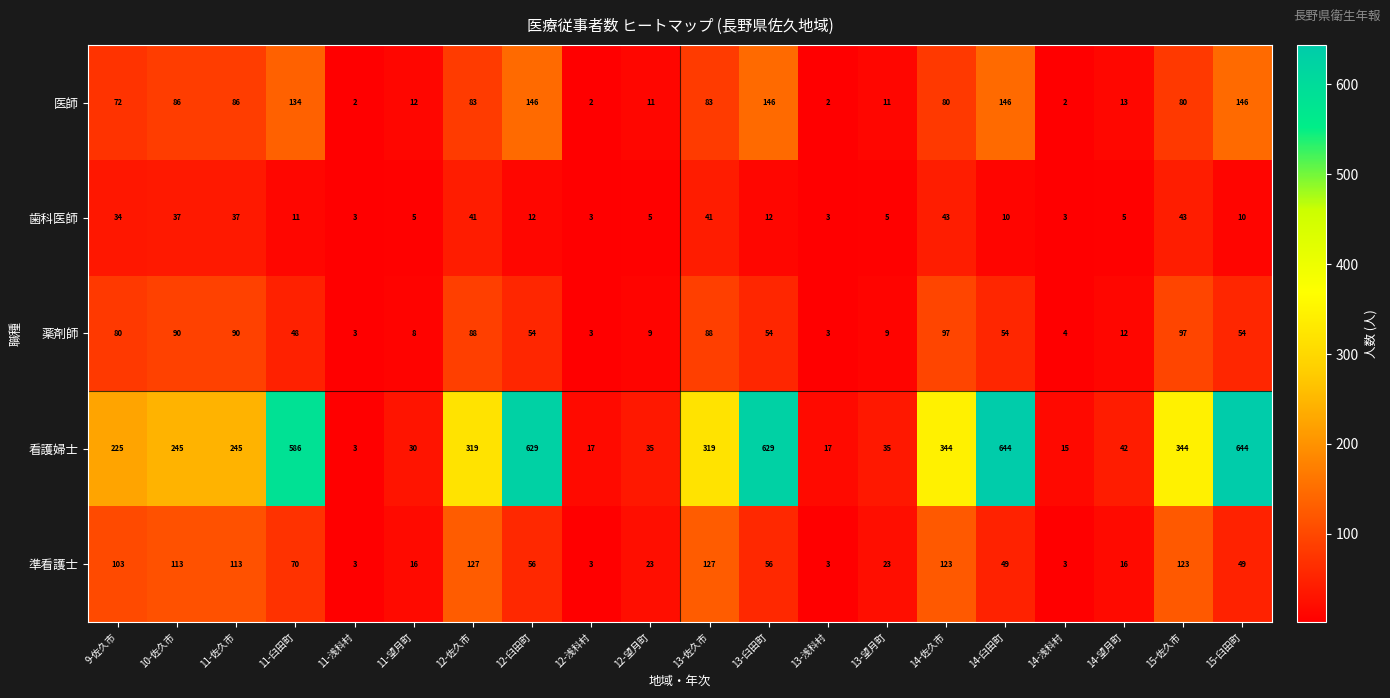

At how many categories does at least one series exceed 338?

7